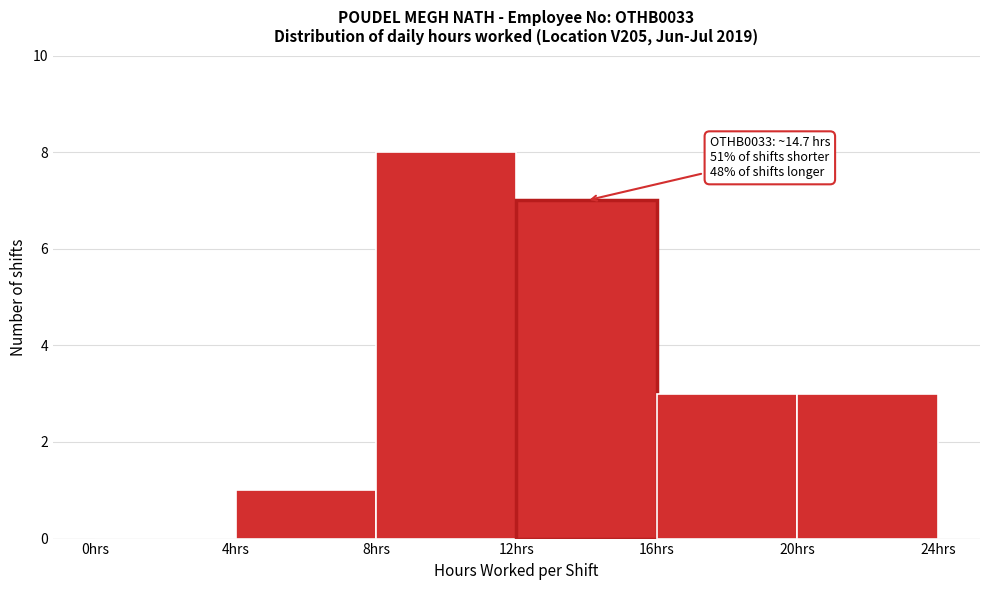

Which range on the x-axis has the tallest bar?

8 to 12